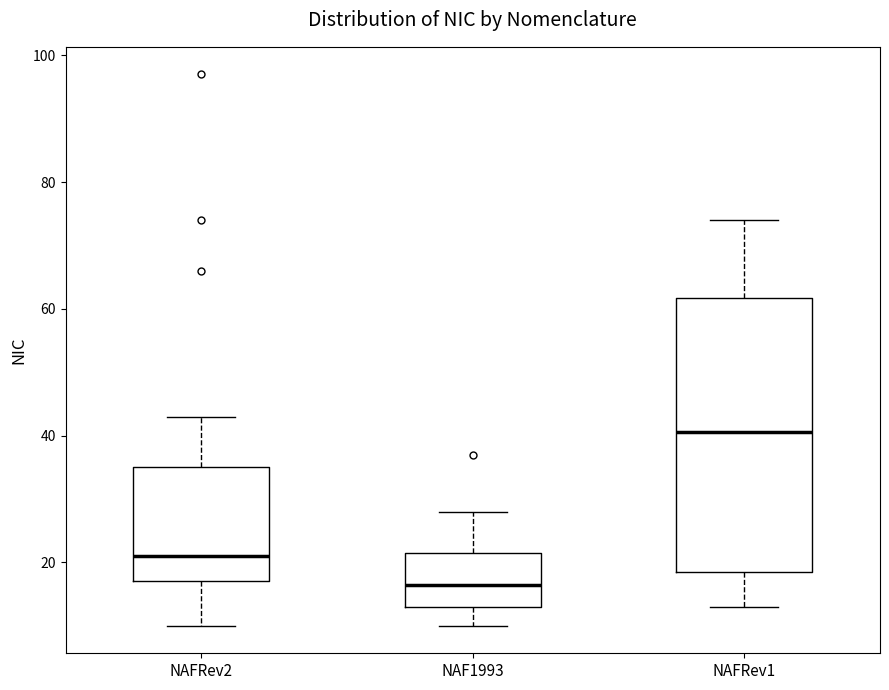

Where is the lower edge of the box for NAF1993 on the y-axis? The values are not printed on the chart, so give them approximately, as read against the axis.

14